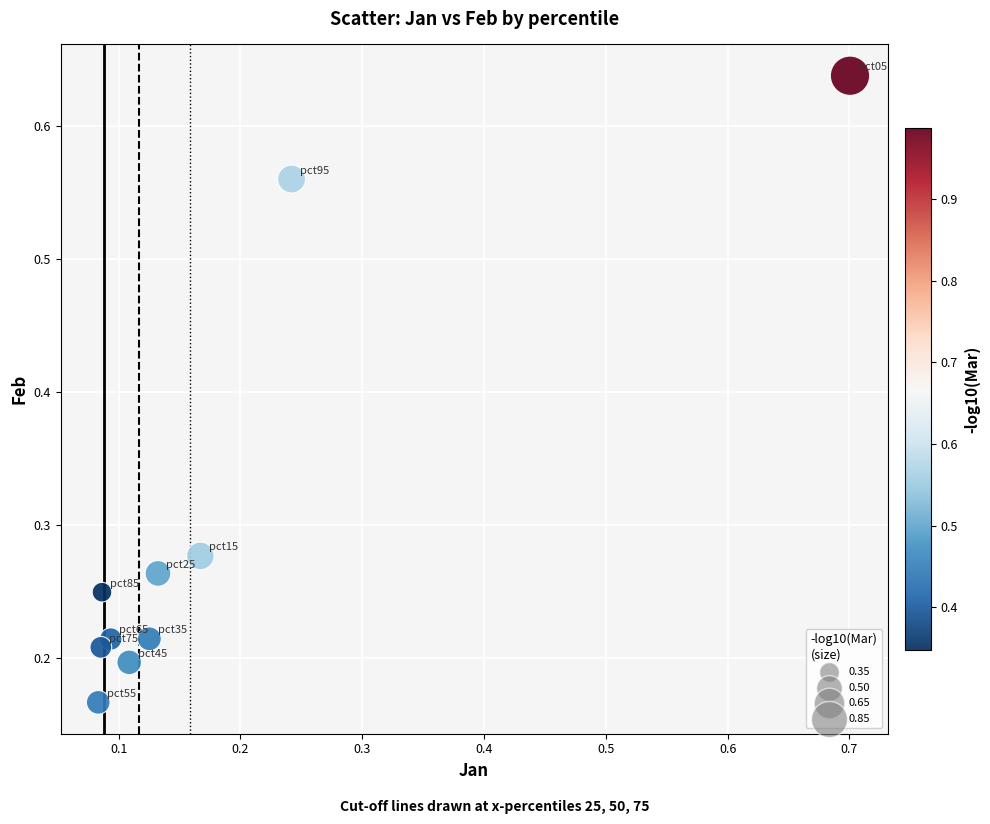

What is the range of Y values (max minus min)?

0.5